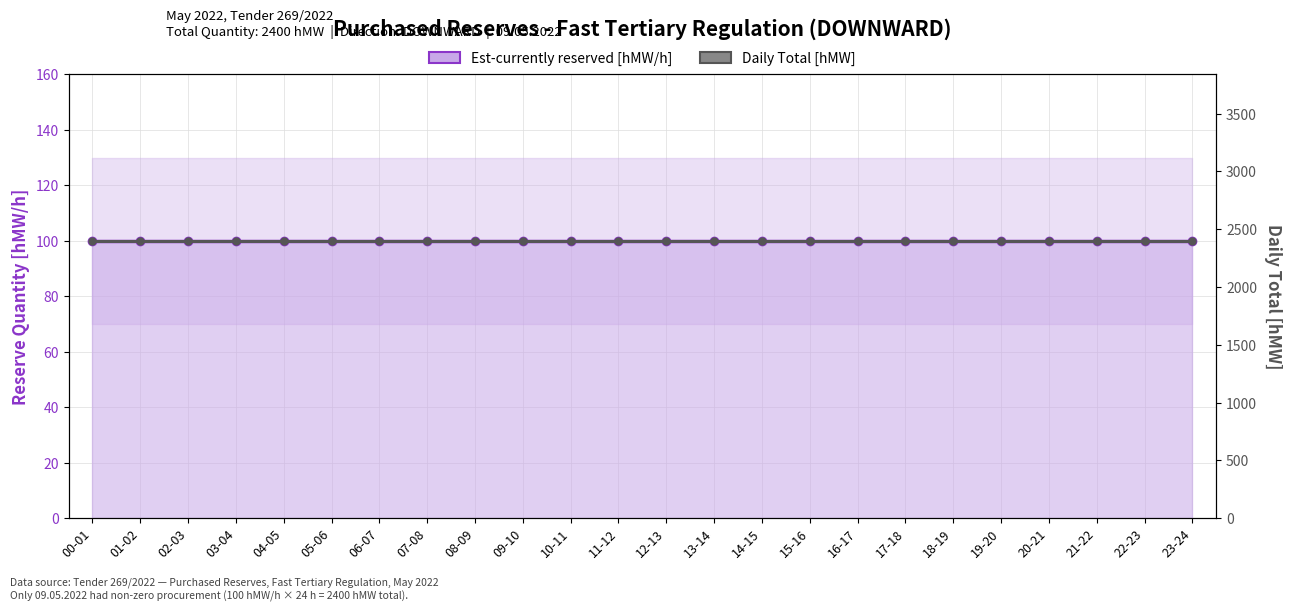

List the series in order of their overall mean, lowest first.

Est-currently reserved [hMW/h], Daily Total [hMW]